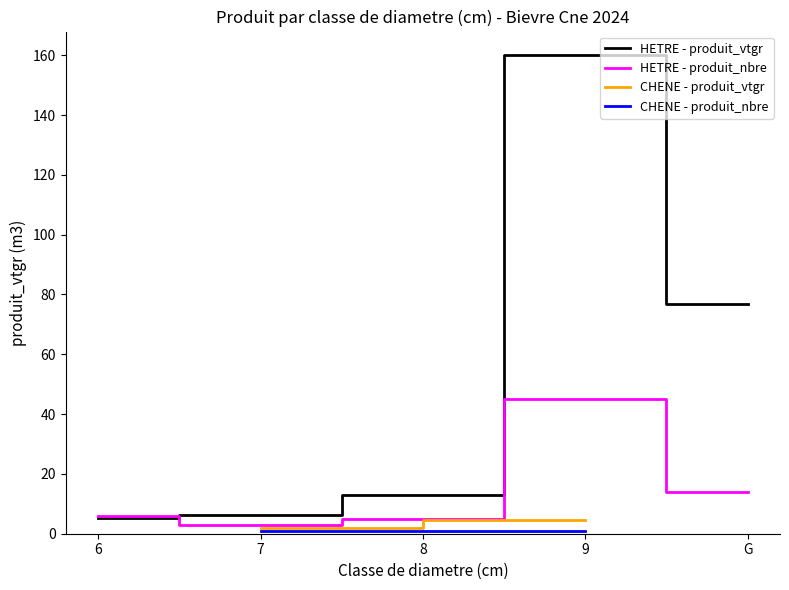

What is the lowest value of the produit_vtgr_HETRE series?

5.3